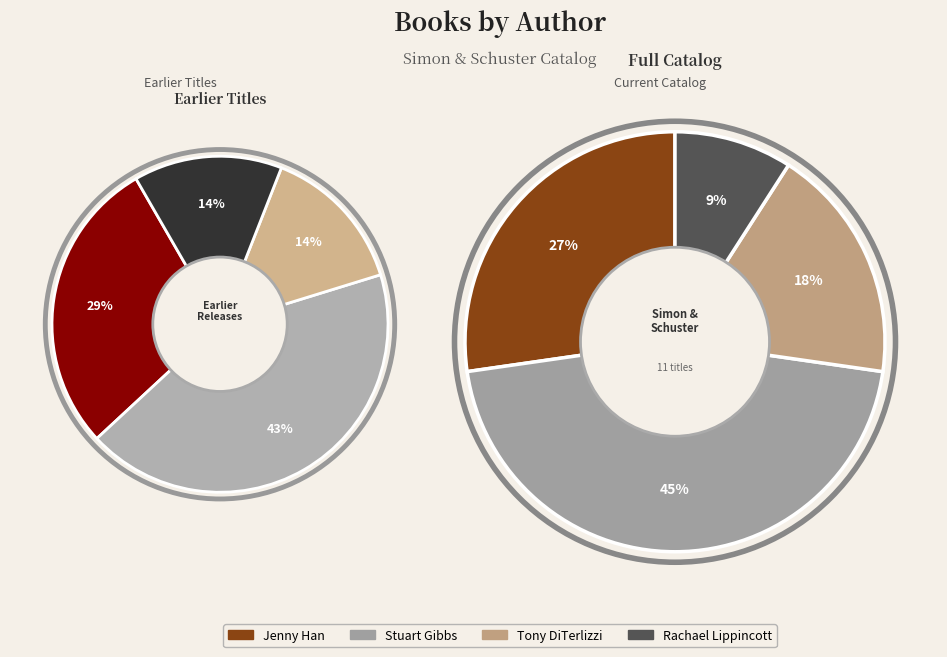

What is the ratio of the value at Tony DiTerlizzi to the value at Rachael Lippincott?

2.0